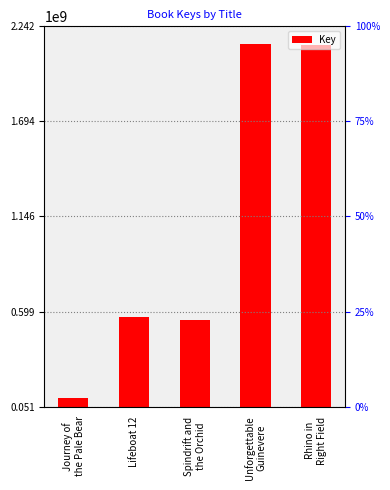

What is the change in value from Lifeboat 12 to Rhino in
Right Field?

+1568689792